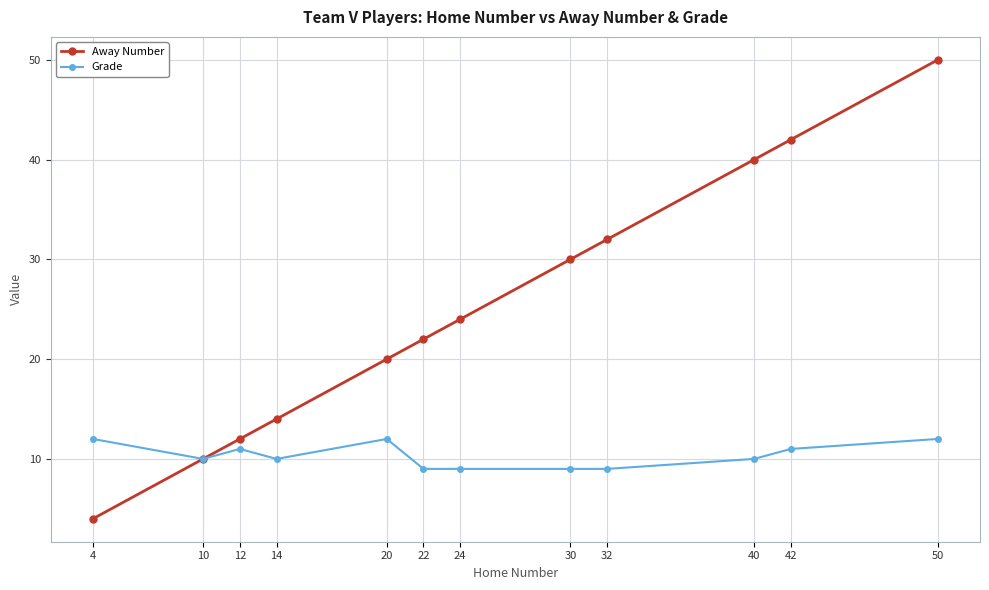

Between 14 and 20, which series saw the biggest shift?

Away Number